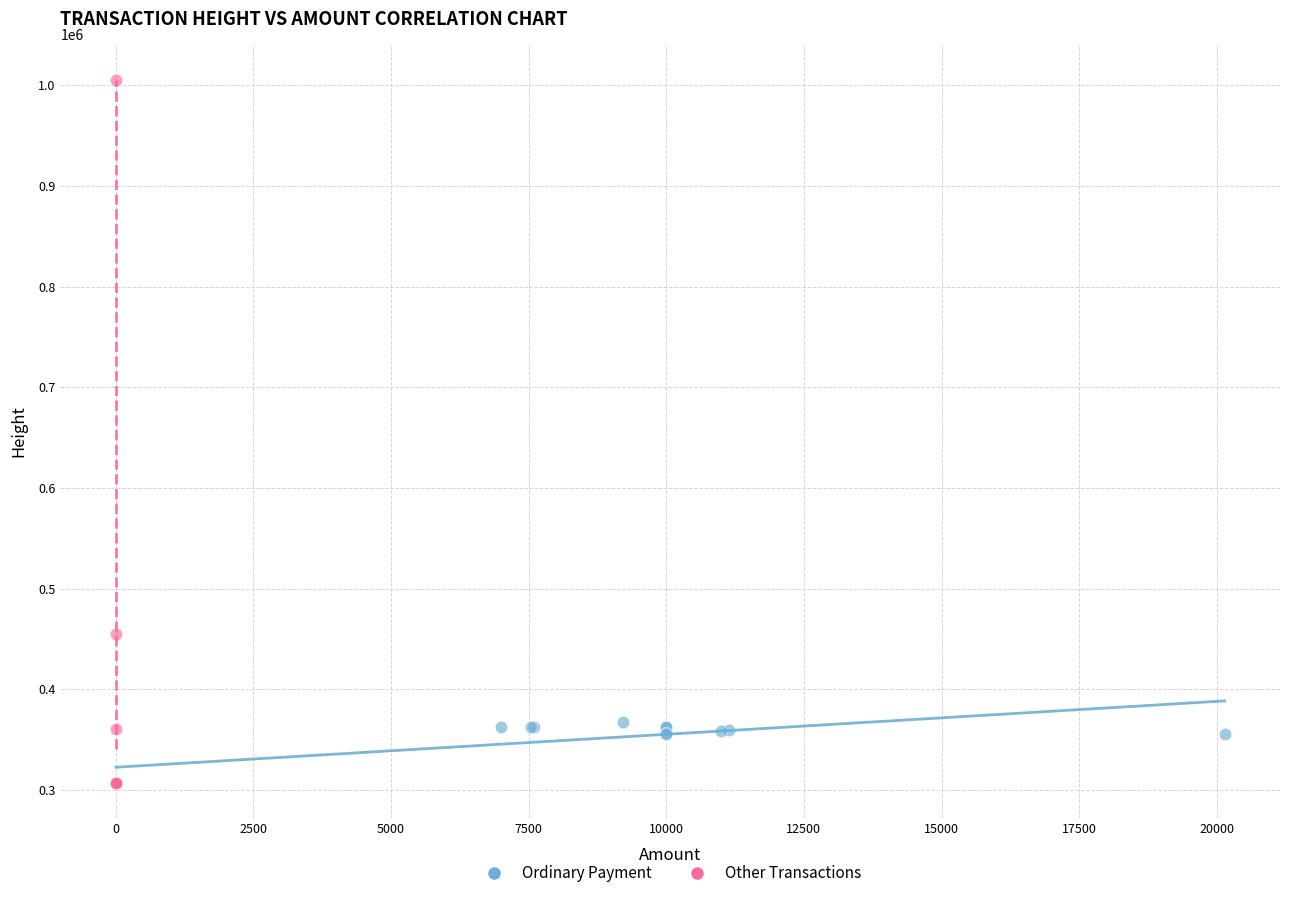

Which series has the largest Y range (max minus min)?

Other Transactions